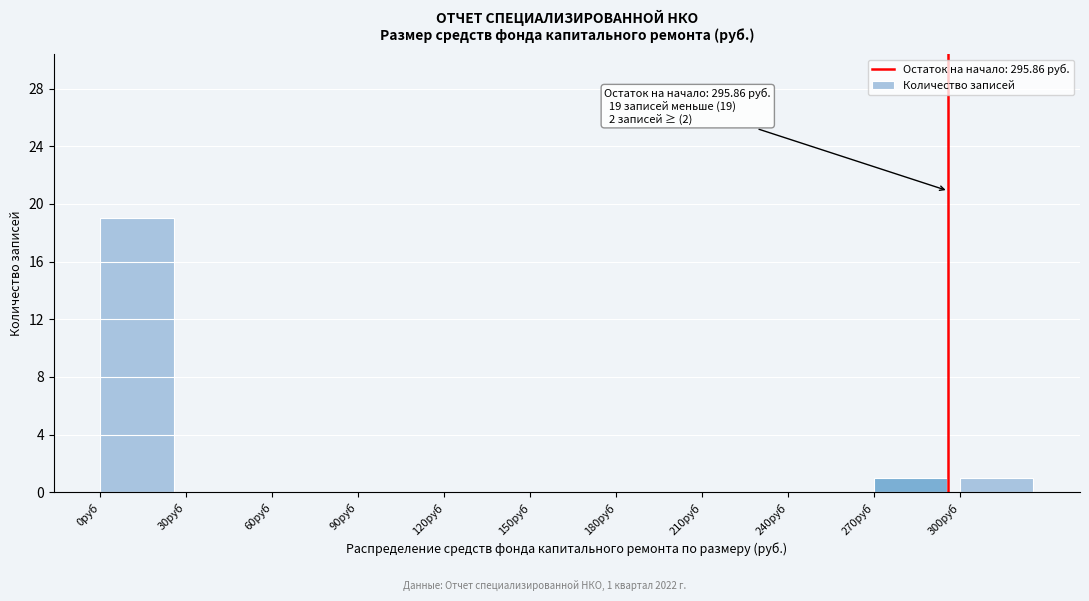

Over which range of the x-axis is the bar tallest?

0 to 30